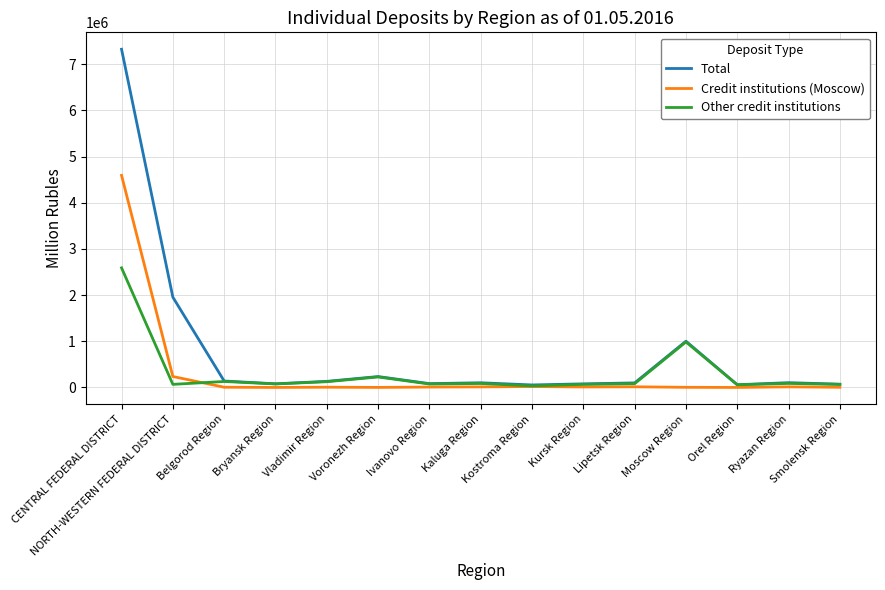

At which category is the sum across all series the highest?

CENTRAL FEDERAL DISTRICT